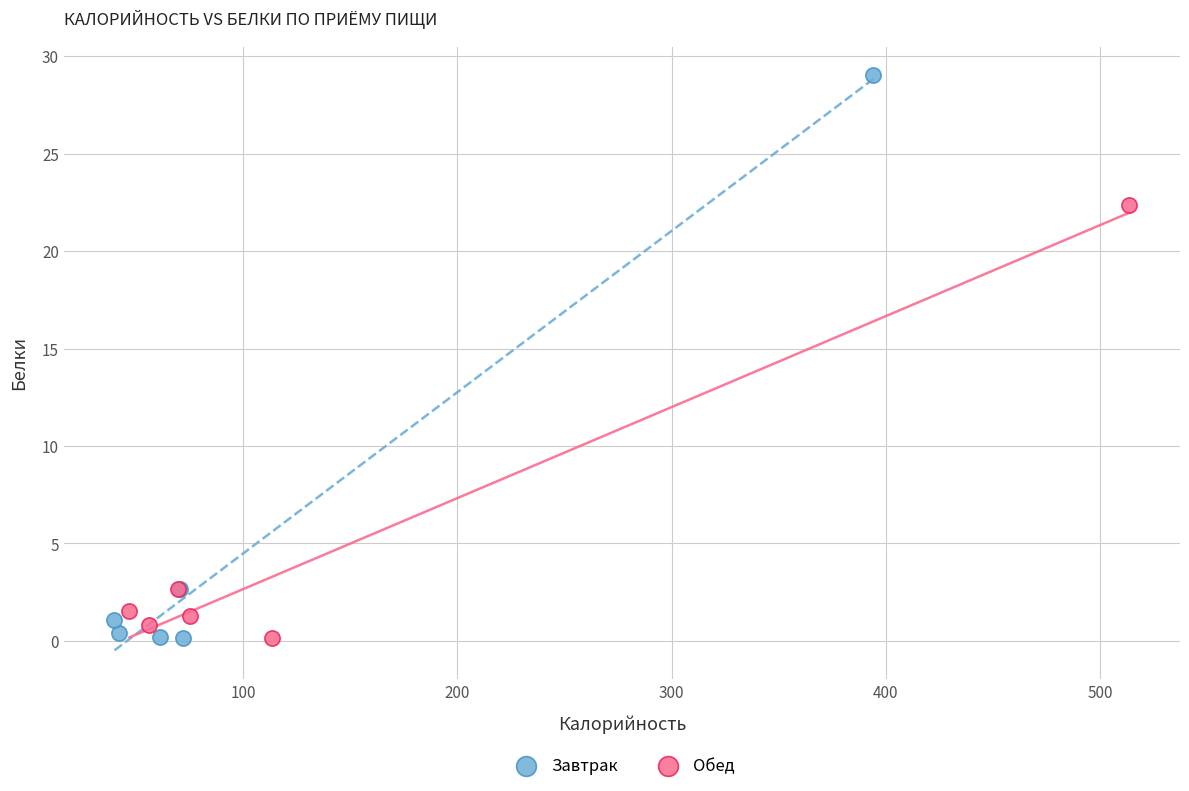

What are all the series names shown in the legend?

Завтрак, Обед